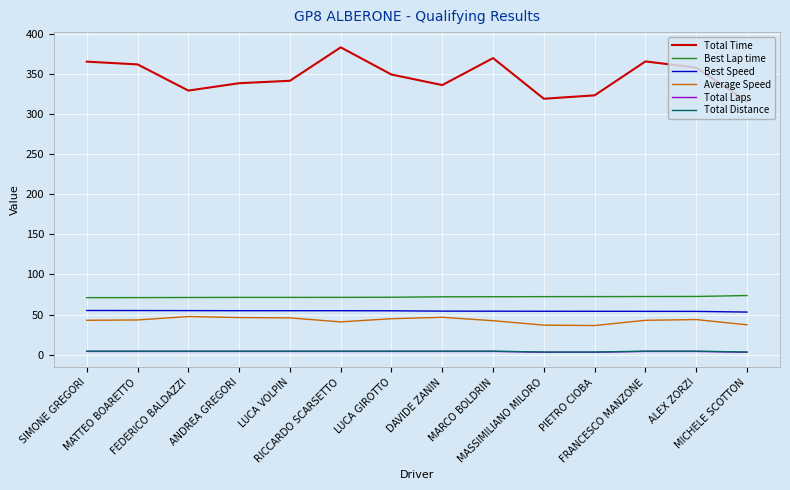

True or false: Best Speed has a value of 88.2 at PIETRO CIOBA.

False